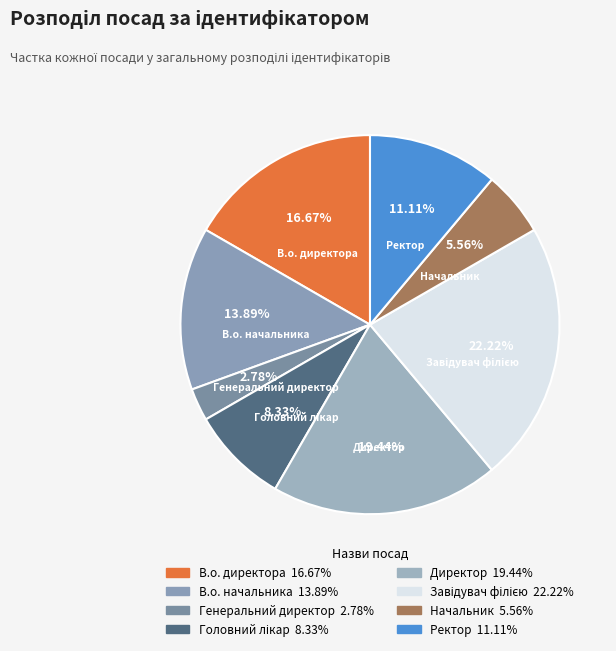

Approximately how many times larger is the value at В.о. начальника compared to Директор?

0.7